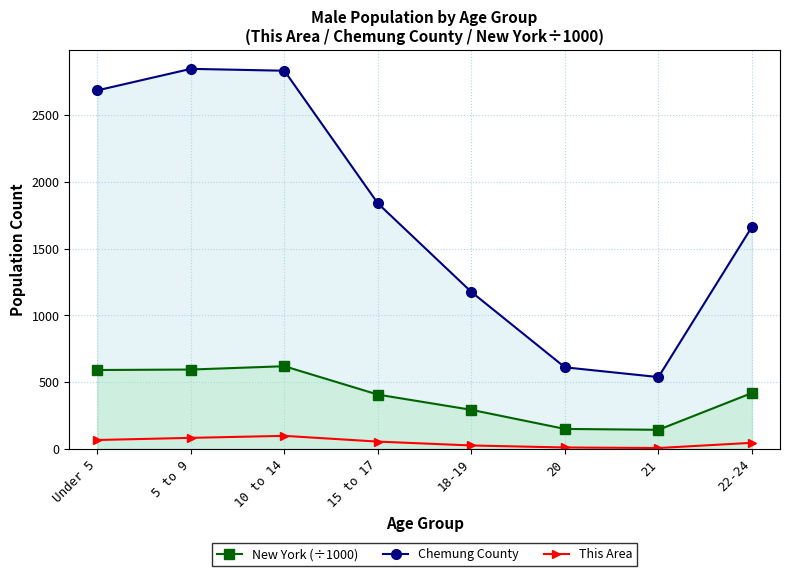

At which label is New York (÷1000) closest to 381?

15 to 17